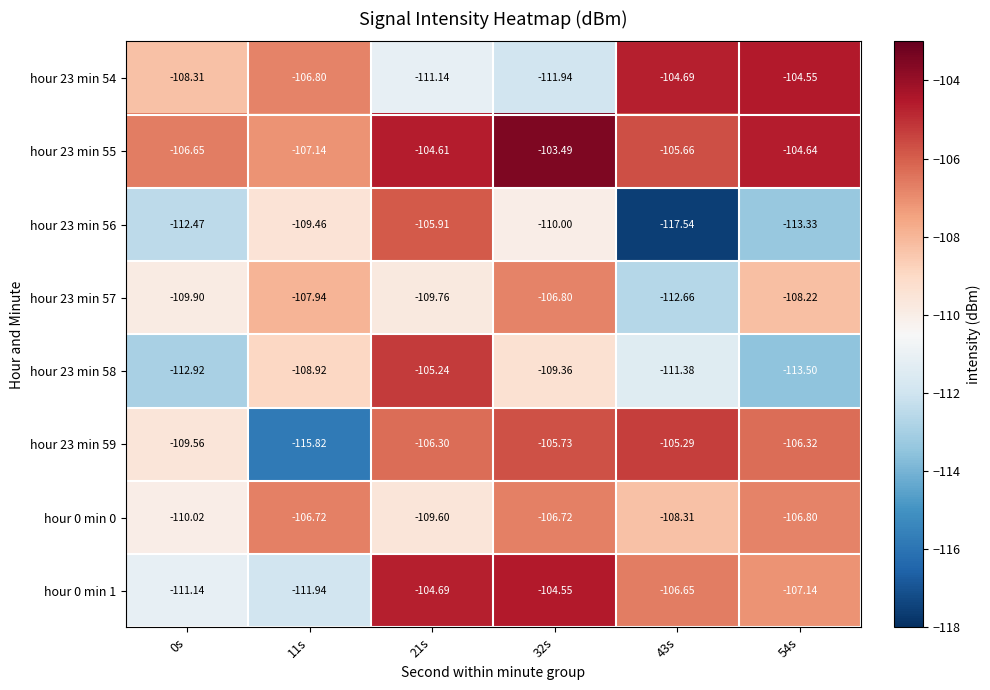

Is the value of hour 23 min 59 at 11s greater than the value of hour 23 min 57 at 54s?

No